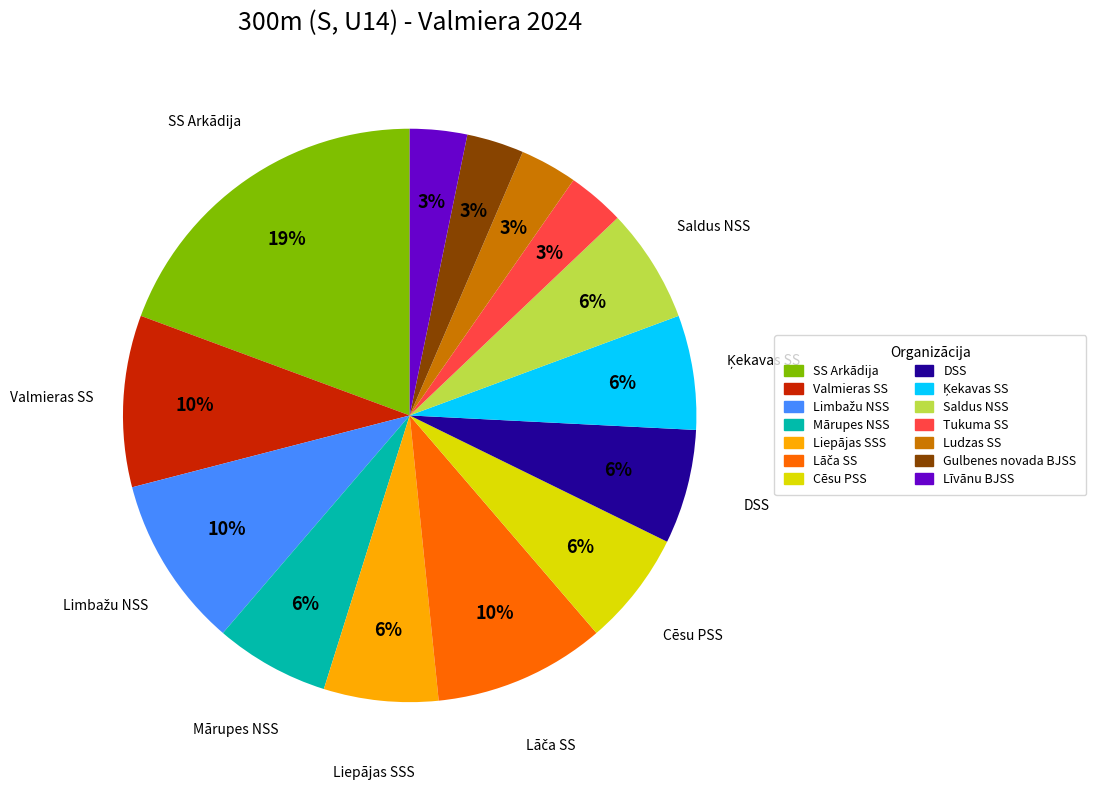

Between Līvānu BJSS and Liepājas SSS, which is larger?

Liepājas SSS